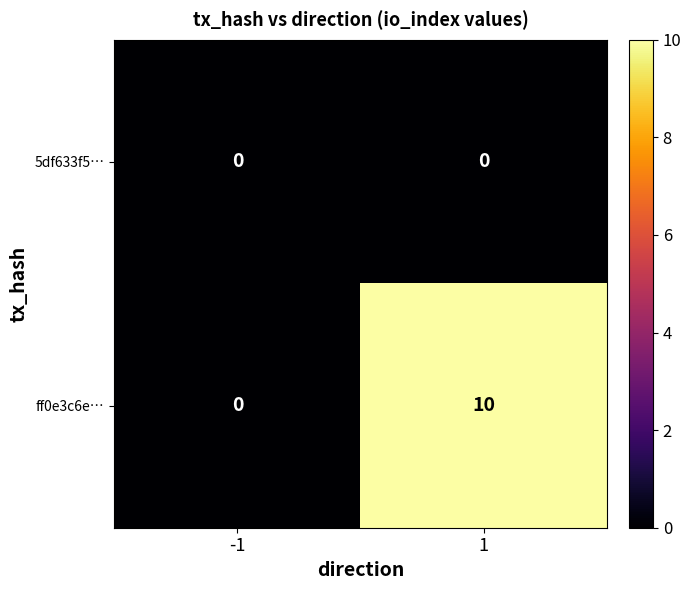

What is the maximum value for ff0e3c6e…?

10